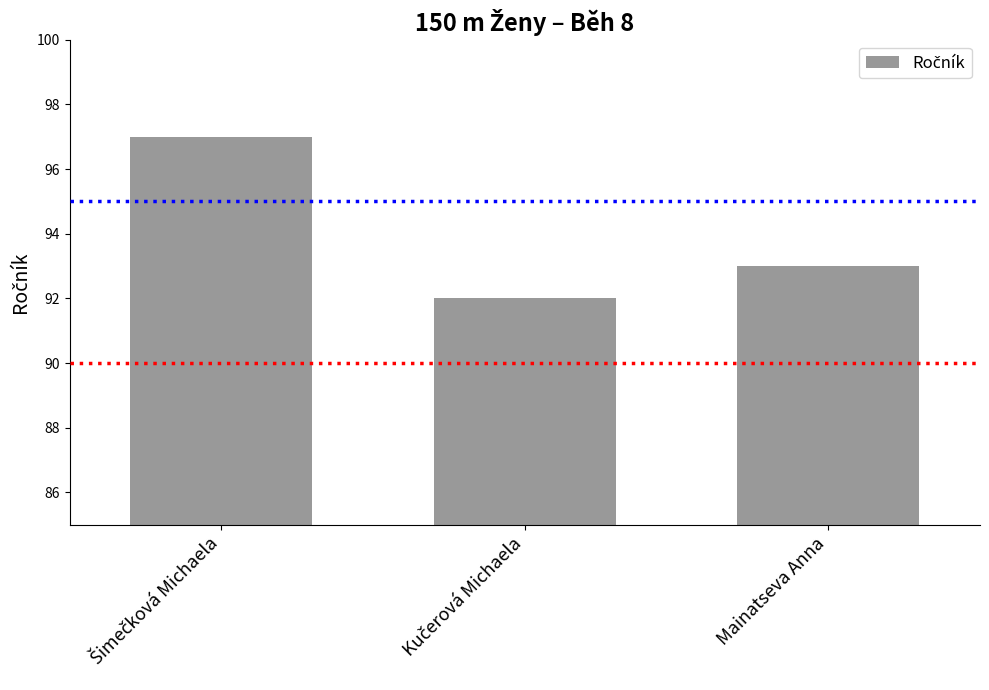

True or false: the data shows 93 at Mainatseva Anna.

True